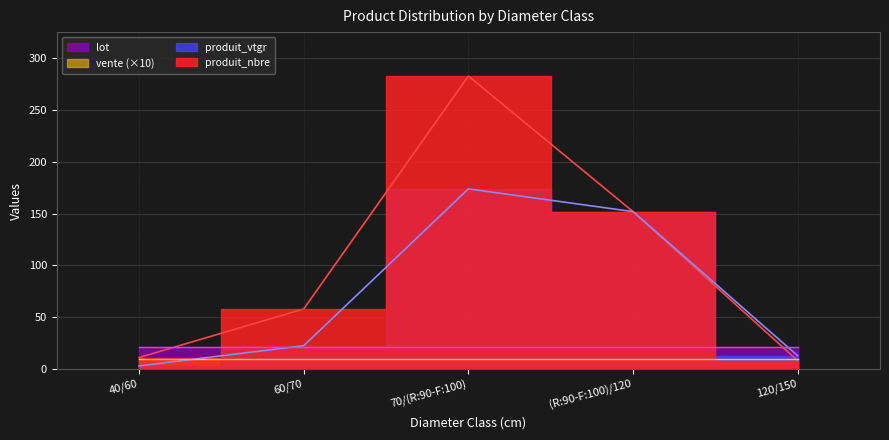

What position from the left is 70/(R:90-F:100)?

3